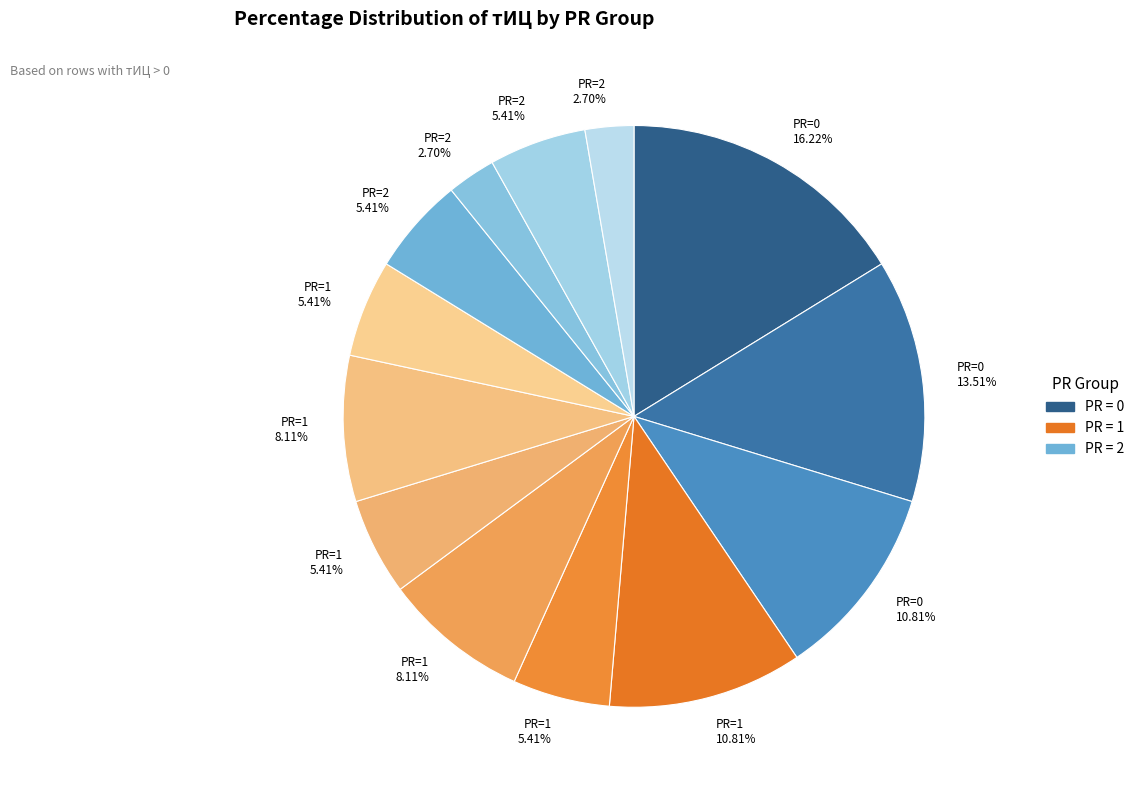

How many slices are in this pie chart?

13